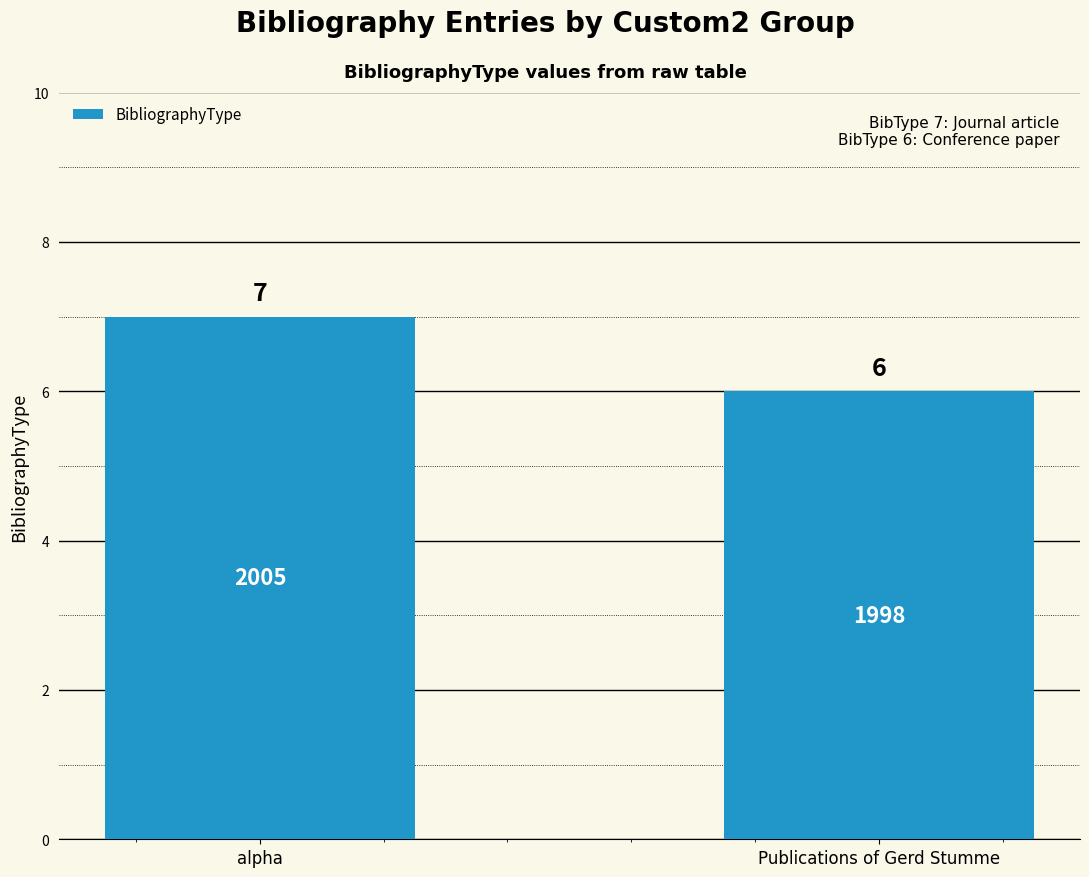

Reading left to right, extract all data points from this chart.

alpha=7	Publications of Gerd Stumme=6